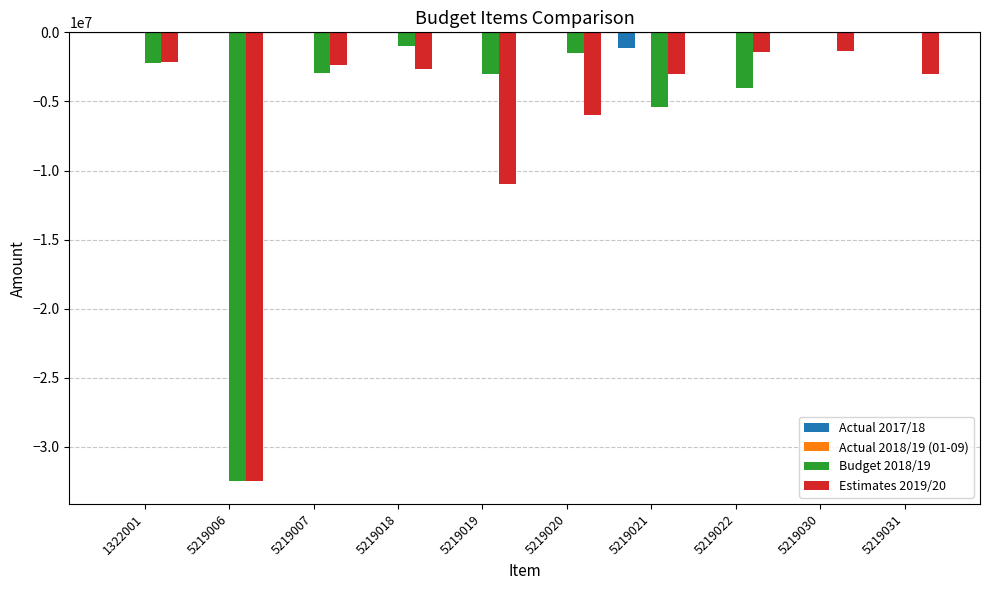

Is it true that Actual 2017/18 equals 0 at 5219020?

True